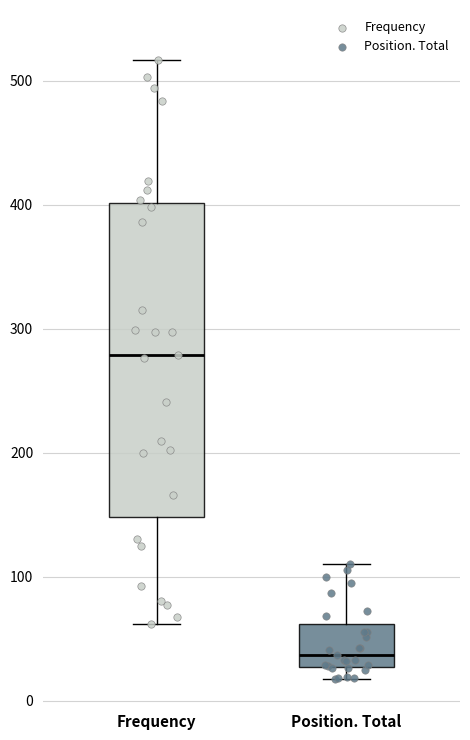

Where is the upper edge of the box for Position. Total on the y-axis? The values are not printed on the chart, so give them approximately, as read against the axis.

60